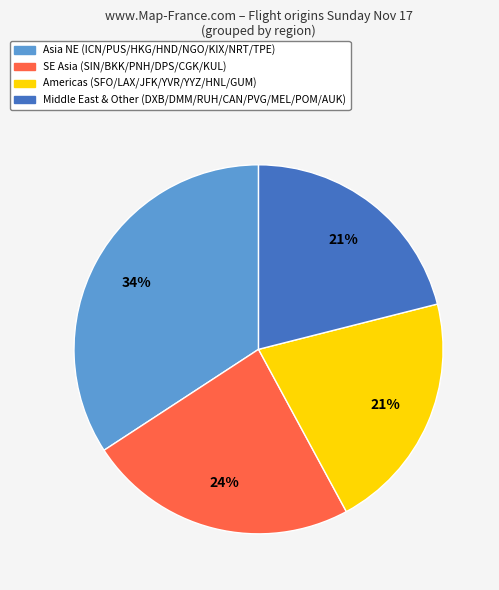

Is it true that Middle East & Other (DXB/DMM/RUH/CAN/PVG/MEL/POM/AUK) is 34% of the pie?

False